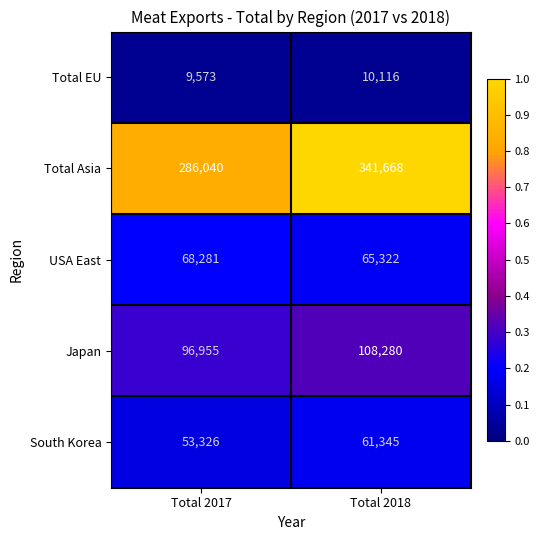

Rank the series by their maximum value, from highest to lowest.

Total Asia, Japan, USA East, South Korea, Total EU